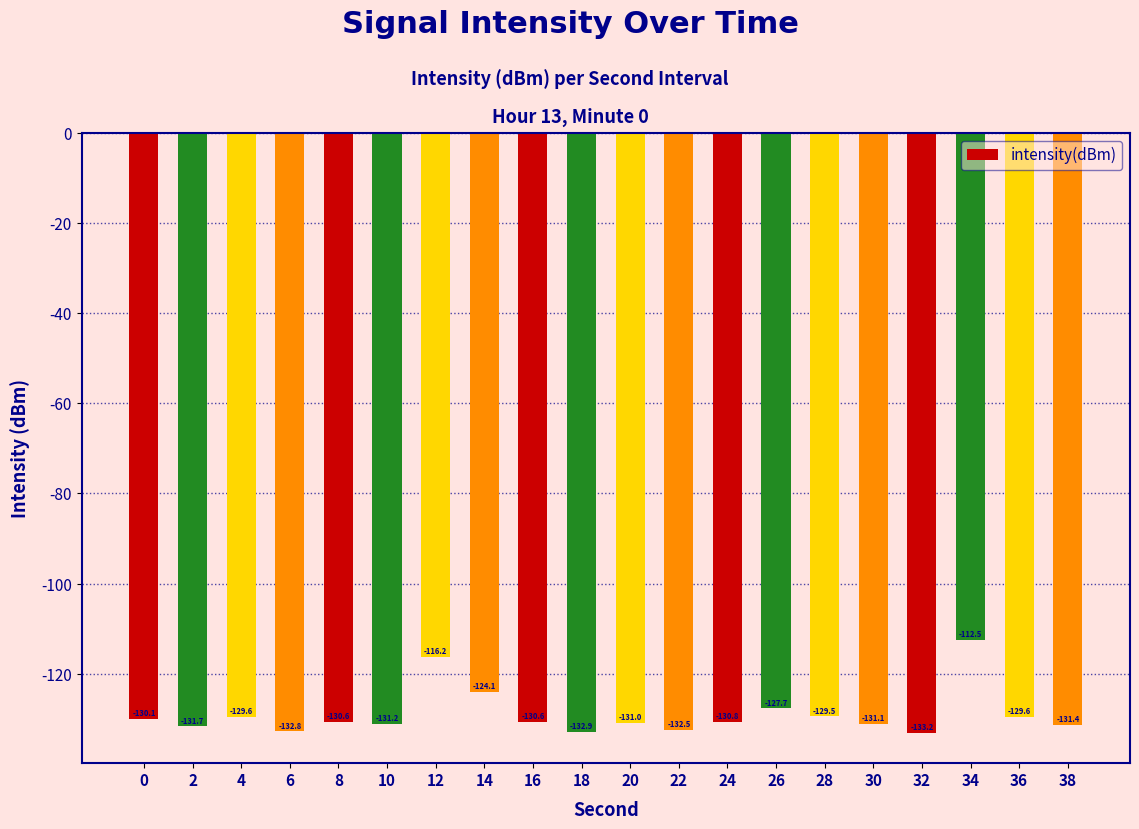

Reading right to left, list all the values displayed in this chart.

-131.4	-129.6	-112.5	-133.2	-131.1	-129.5	-127.7	-130.8	-132.5	-131.0	-132.9	-130.6	-124.1	-116.2	-131.2	-130.6	-132.8	-129.6	-131.7	-130.1